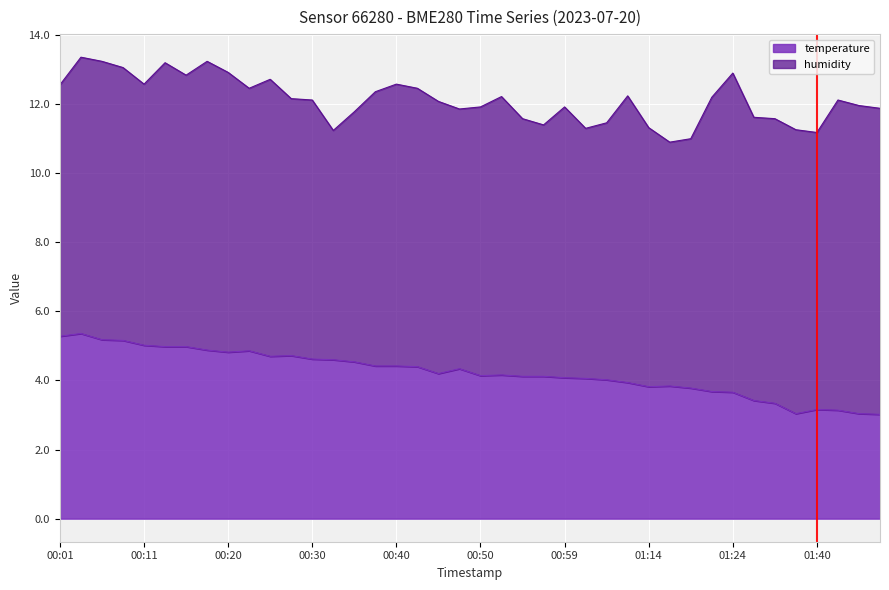

At which label is the value closest to 4?

01:04